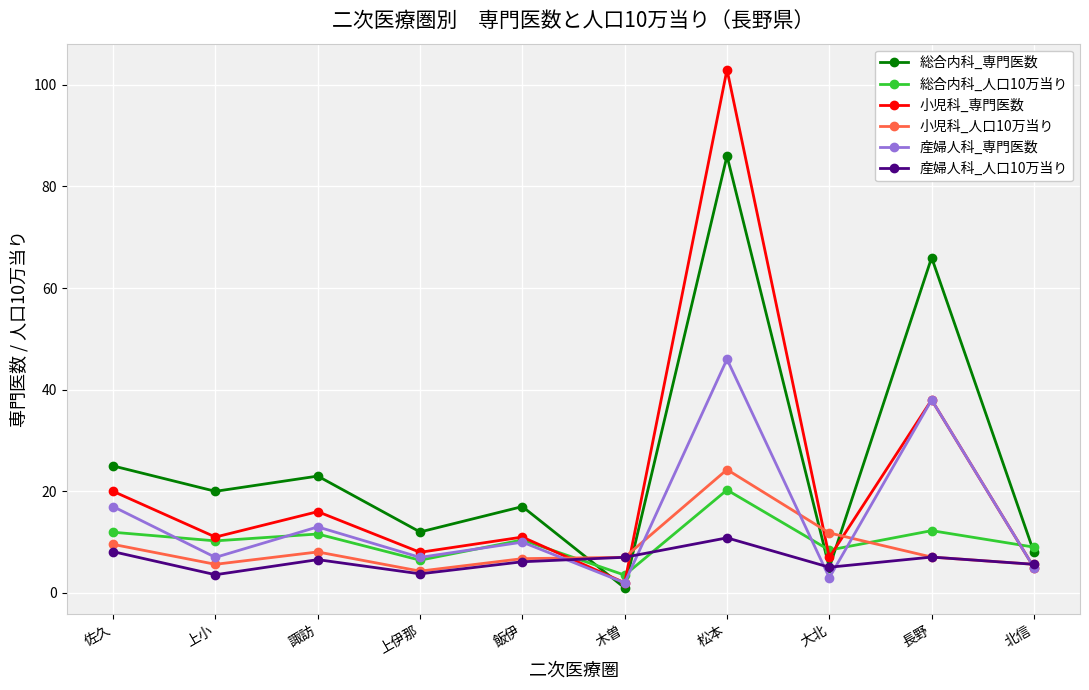

Where do 総合内科_人口10万当り and 産婦人科_人口10万当り first cross each other?

飯伊 and 木曽